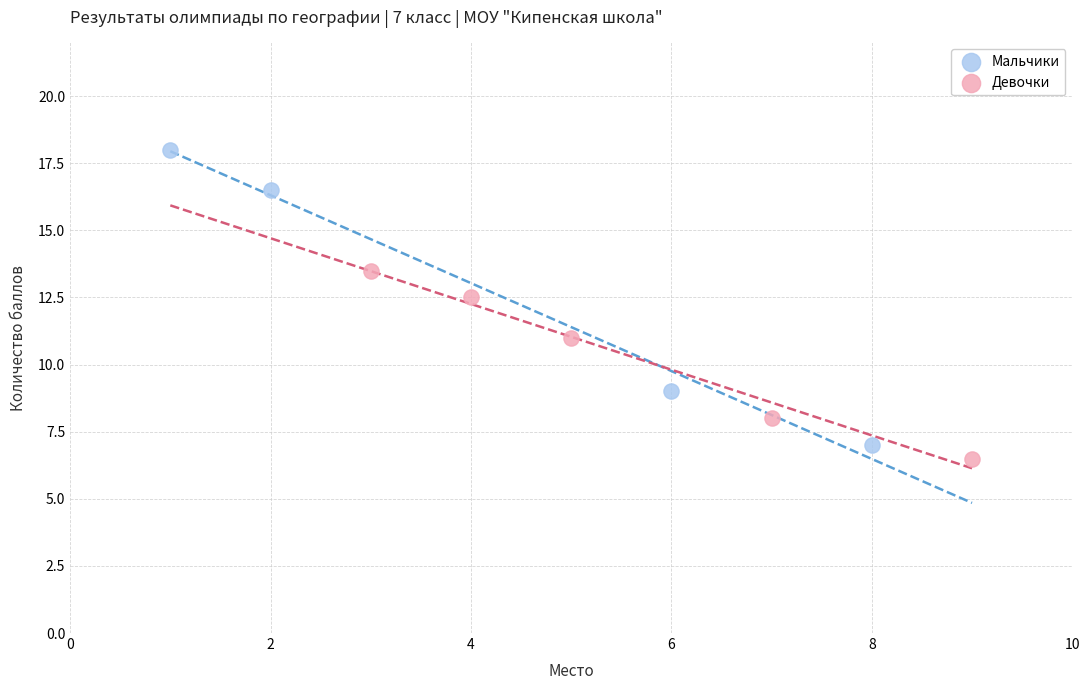

Which series has the widest spread of Y values?

Мальчики